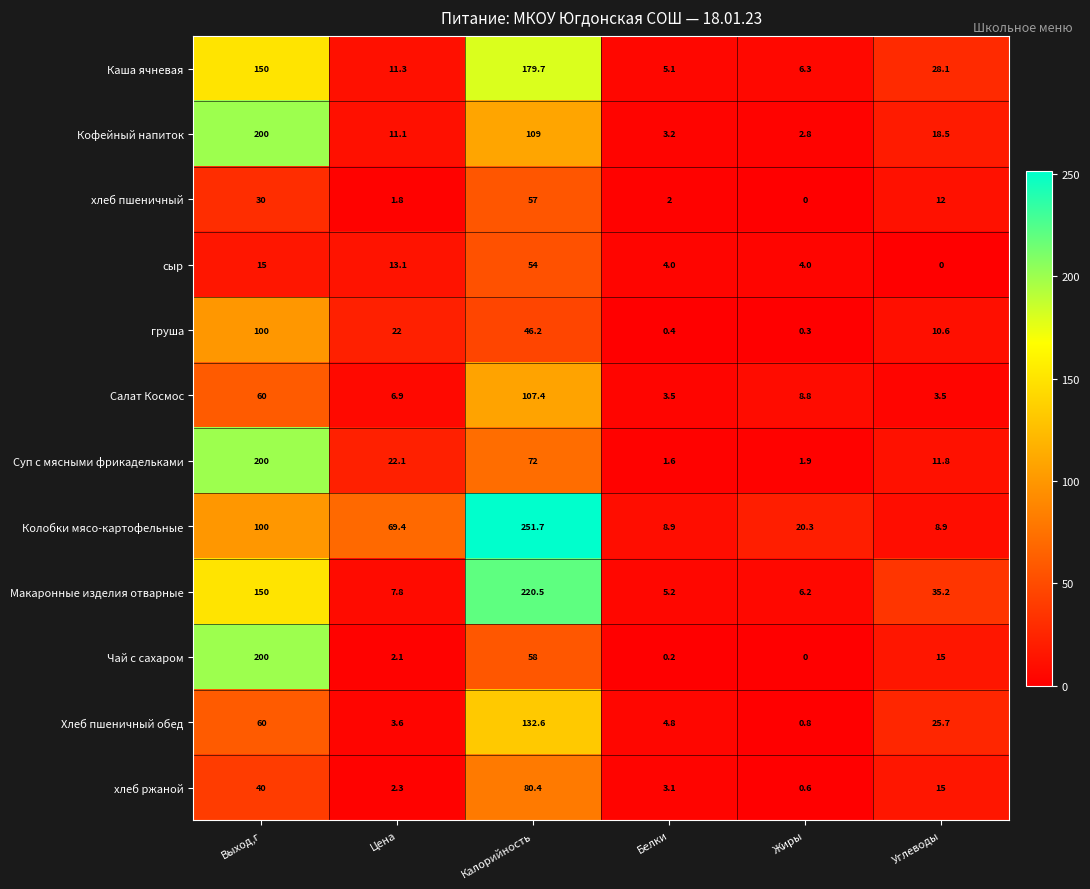

What is the lowest value of the хлеб ржаной series?

0.6